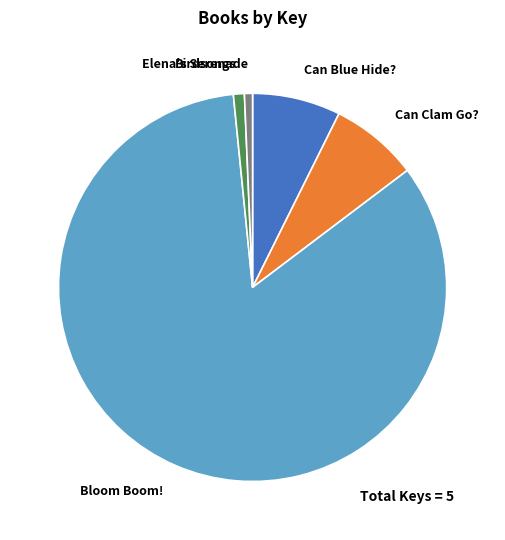

What is the largest slice in the pie chart?

Bloom Boom!